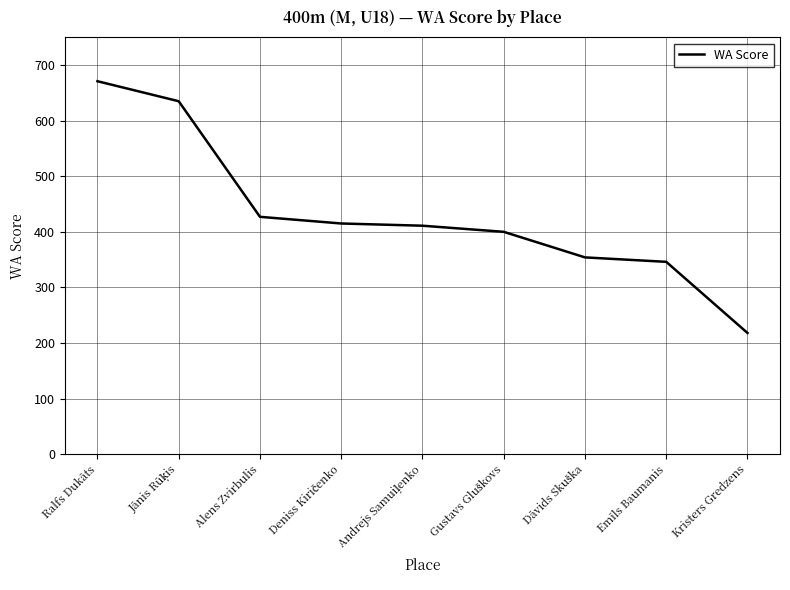

Reading right to left, extract all data points from this chart.

218	346	354	400	411	415	427	635	671